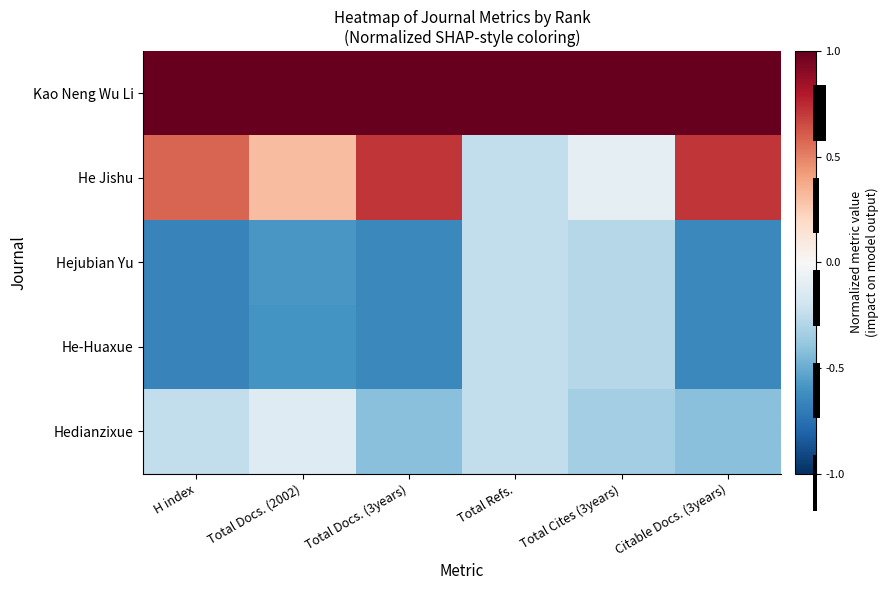

The Kao Neng Wu Li series shows 1.0 at Total Docs. (3years). True or false?

True